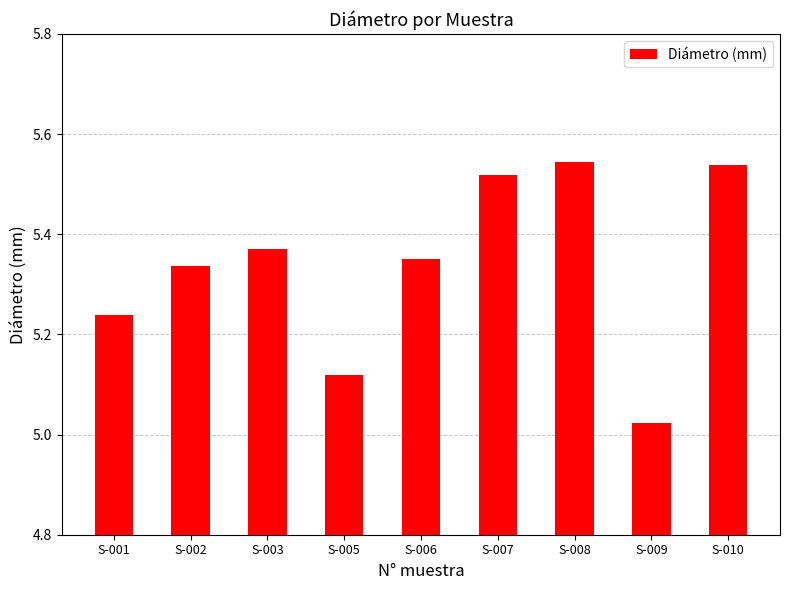

Which category has the lowest value across all series?

S-009